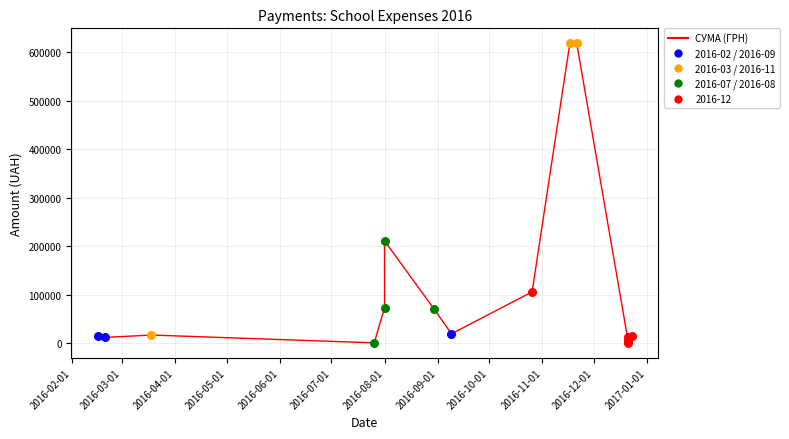

Between 2016-09-01 and 2016-08-01, which is larger?

2016-08-01